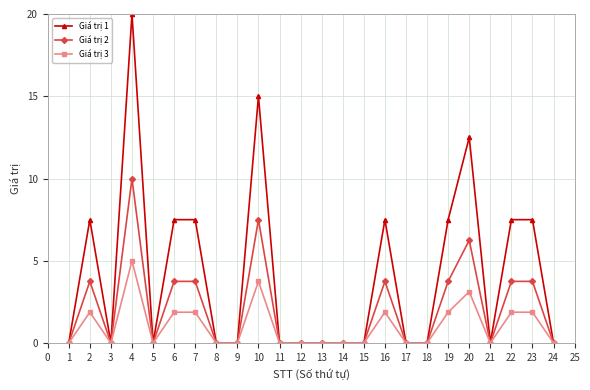

At how many categories does at least one series exceed 11?

3